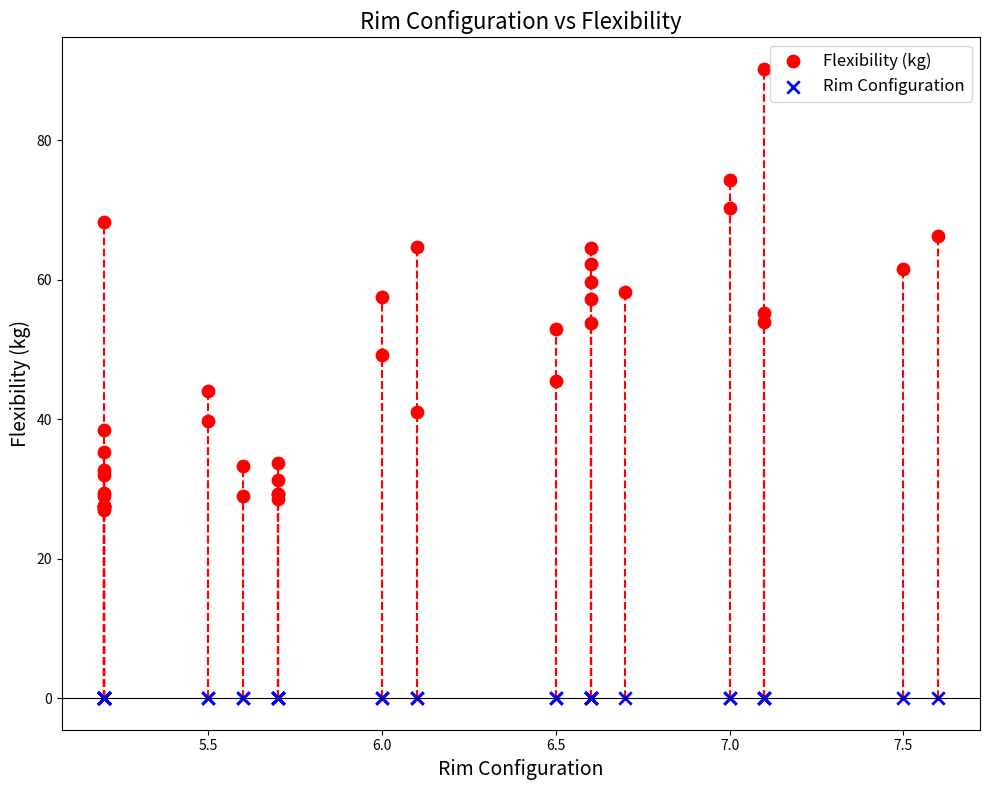

Which series contains the highest Y value?

Flexibility (kg)